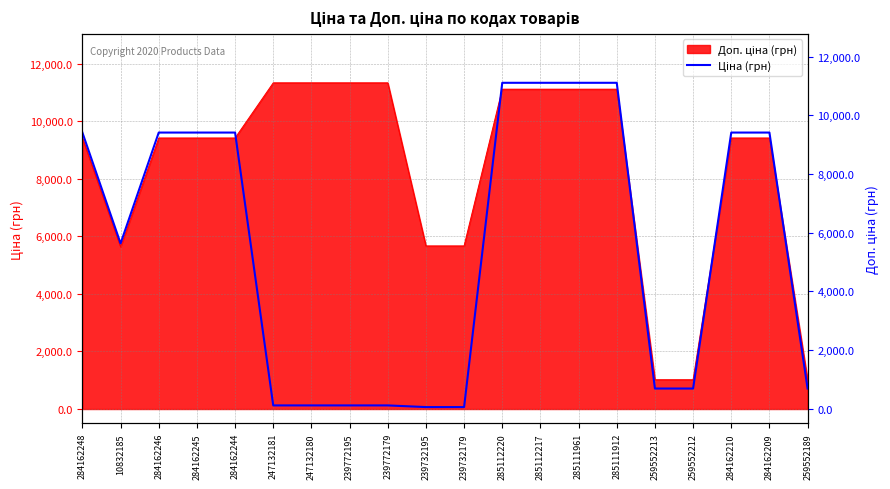

Reading right to left, transcribe all the data shown in this chart.

689.1	9416.9	9416.9	689.1	689.1	11113.6	11113.6	11113.6	11113.6	56.7	56.7	113.3	113.3	113.3	113.3	9416.9	9416.9	9416.9	5636.0	9416.9